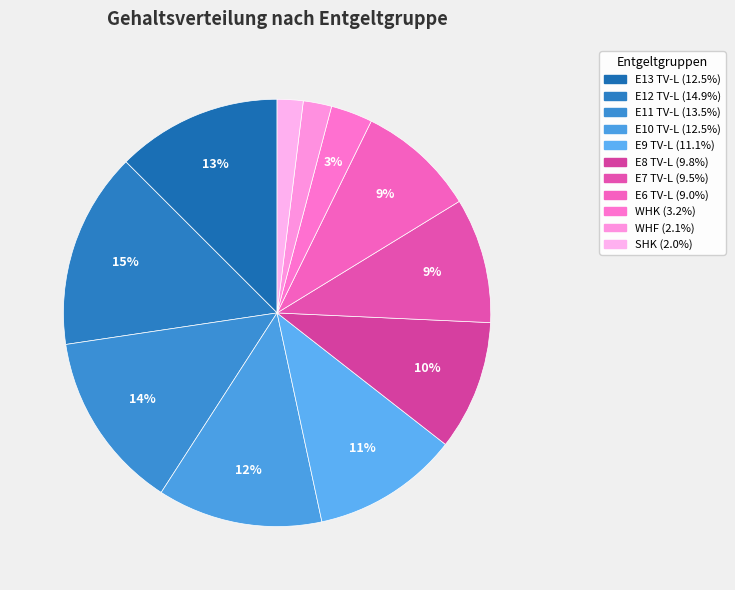

Approximately how many times larger is the value at E9 TV-L compared to WHK?

3.5